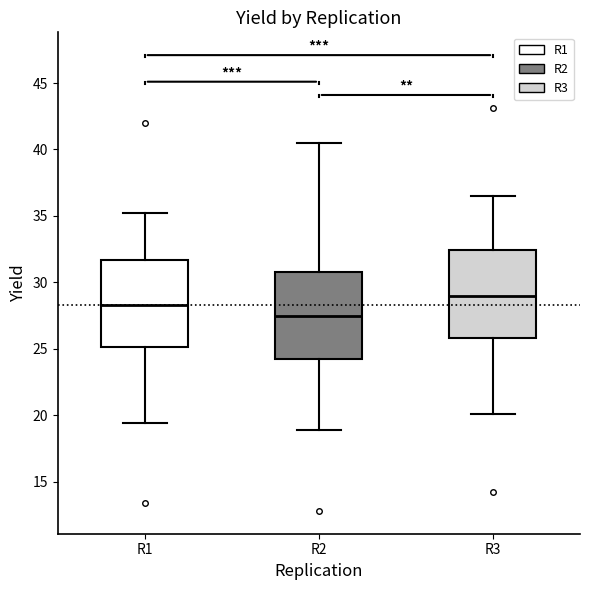

Reading left to right, transcribe this box plot: for each box, give where its median line is, the range the box spans, and where its two whiskers end, as read against the y-axis. The values are not printed on the chart, so give them approximately, as read against the axis.

R1: median 28.5, box 25.0 to 31.5, whiskers 19.5 to 35.0
R2: median 27.5, box 24.0 to 31.0, whiskers 19.0 to 40.5
R3: median 29.0, box 26.0 to 32.5, whiskers 20.0 to 36.5